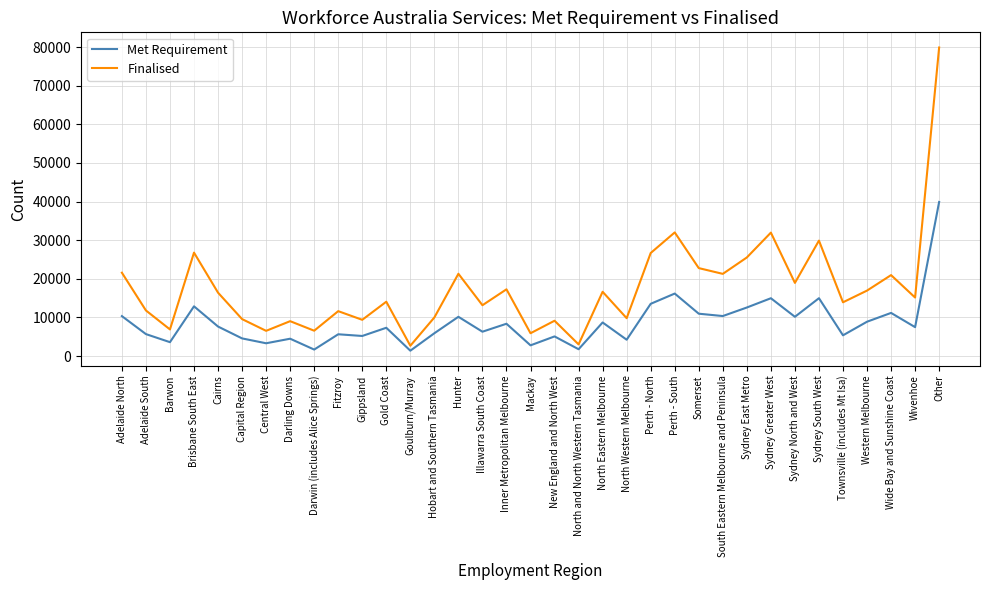

At which label does Met Requirement first exceed 7490?

Adelaide North